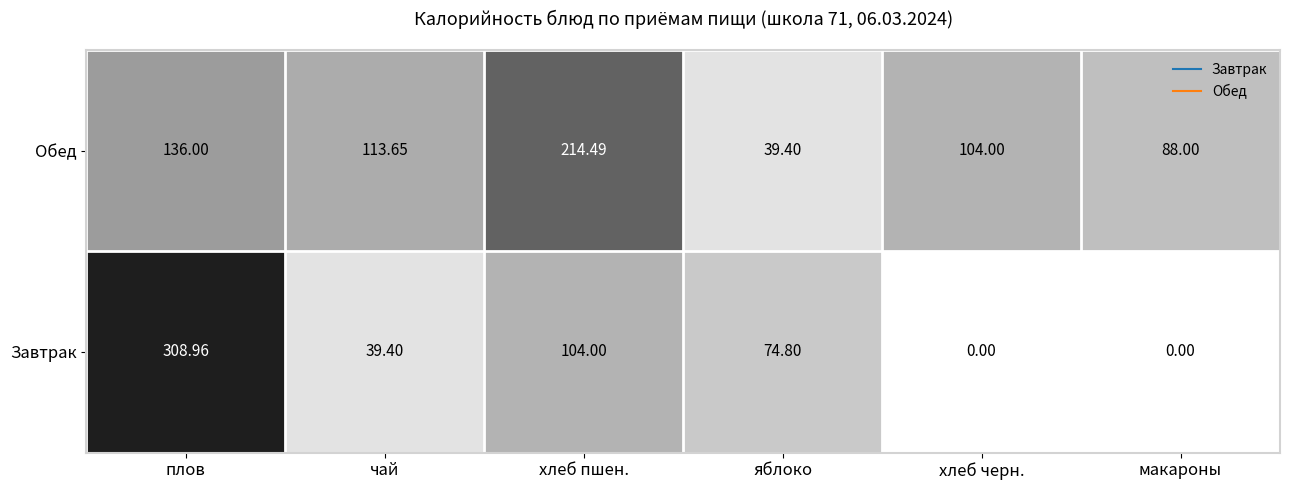

Count the number of data series in this chart.

2